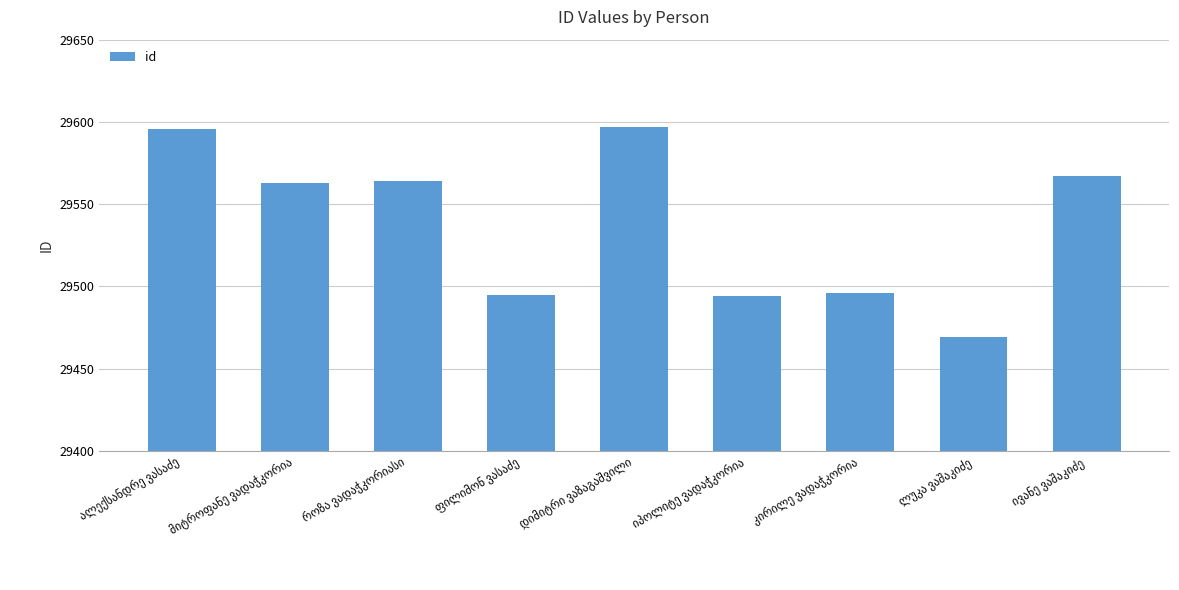

What is the sum of all values?

265841